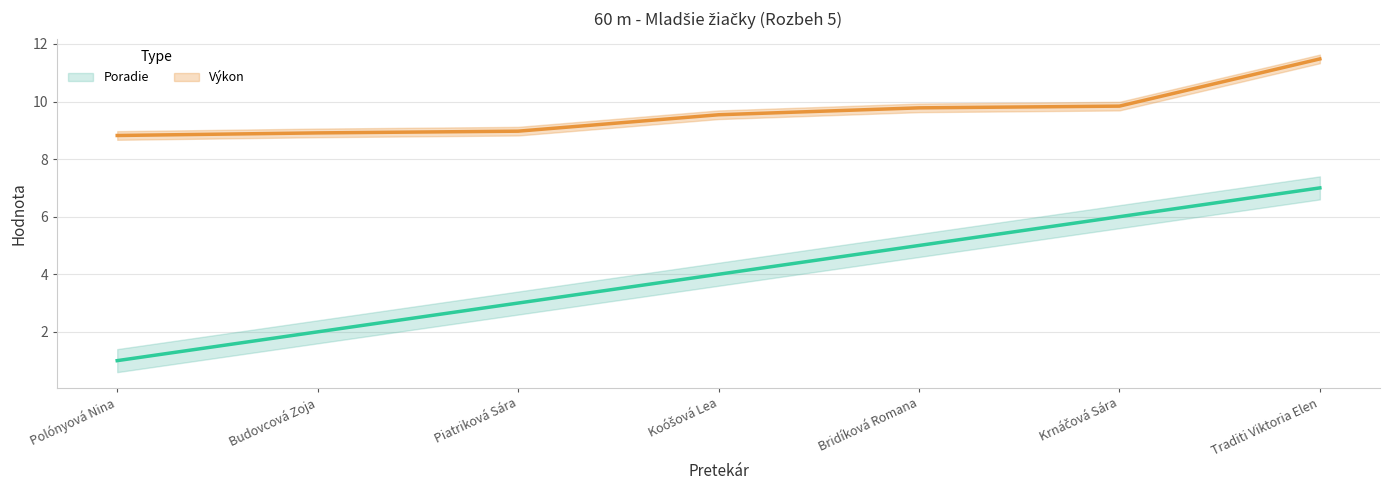

Which series changed the most between Budovcová Zoja and Piatriková Sára?

Poradie